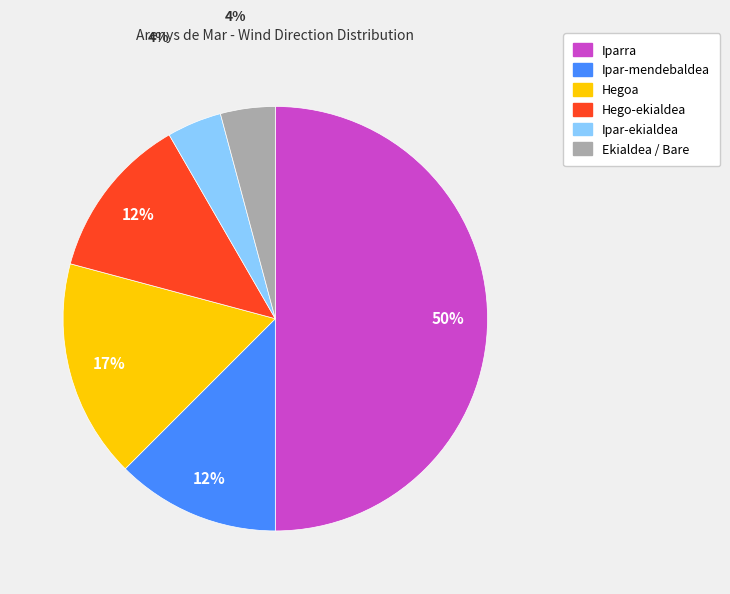

To the nearest percent, what is the average slice percentage?

17%